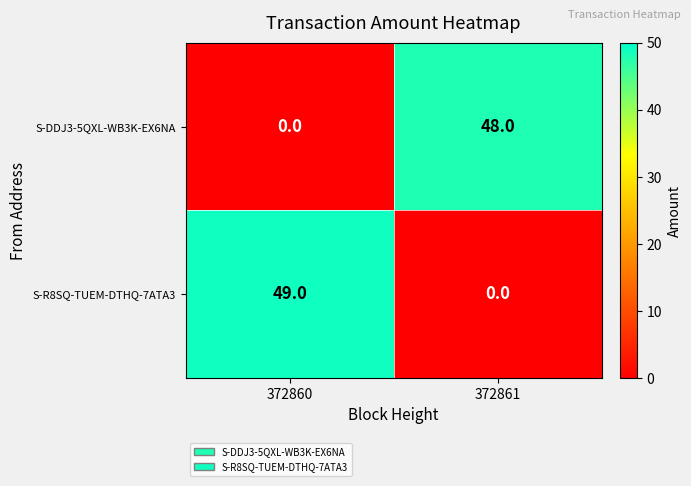

What is the spread (max minus min) of values at 372861?

48